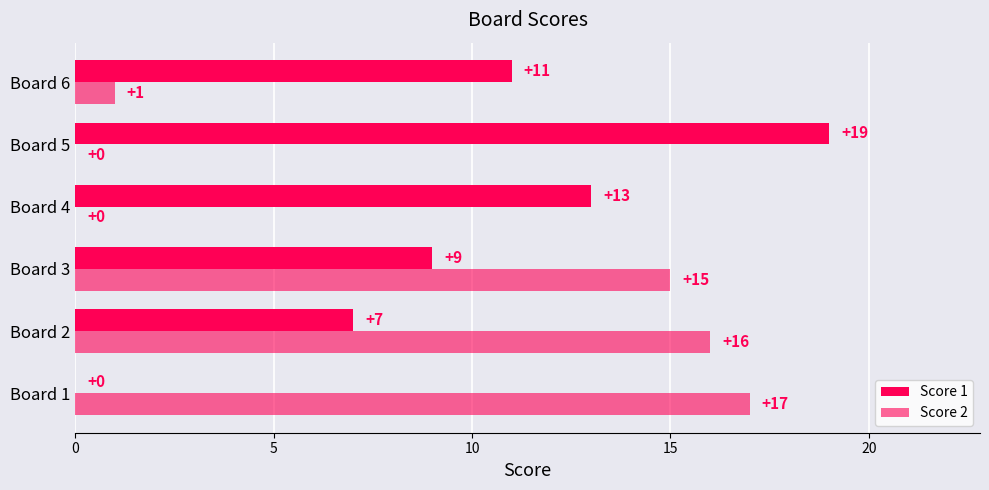

How many values in Score 1 are above zero?

5